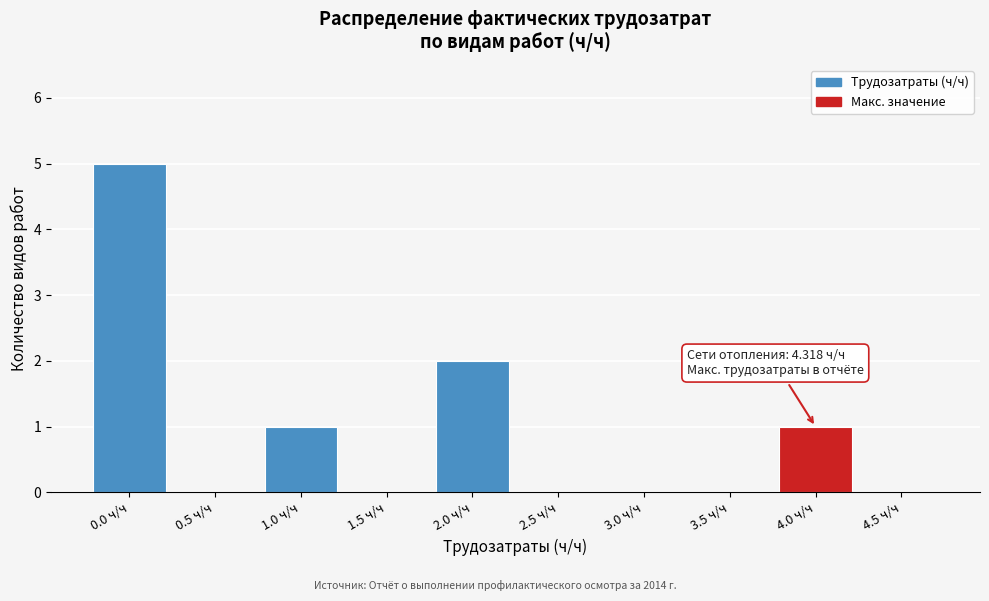

Reading left to right, what are all the values shown in this chart?

0.0 ч/ч=5	0.5 ч/ч=0	1.0 ч/ч=1	1.5 ч/ч=0	2.0 ч/ч=2	2.5 ч/ч=0	3.0 ч/ч=0	3.5 ч/ч=0	4.0 ч/ч=1	4.5 ч/ч=0